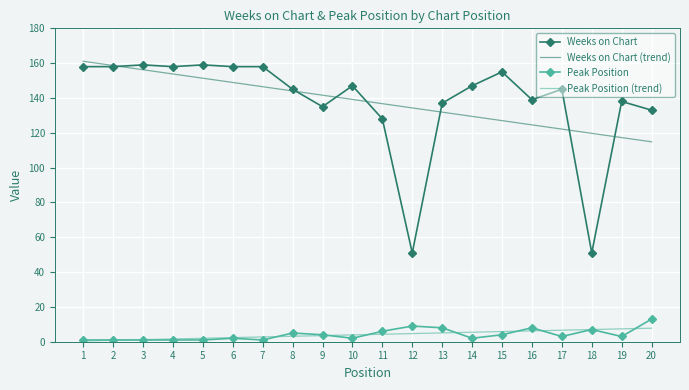

What is the difference between the Peak Position values at 20 and 1?

12.0